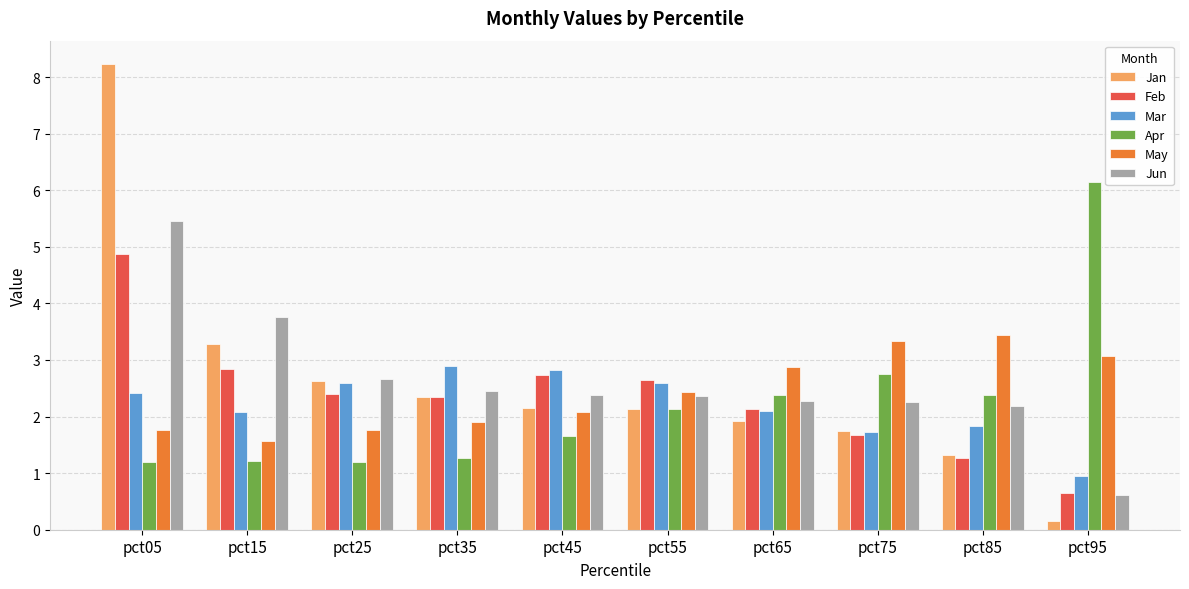

What is the difference between the highest and lowest values at pct05?

7.0